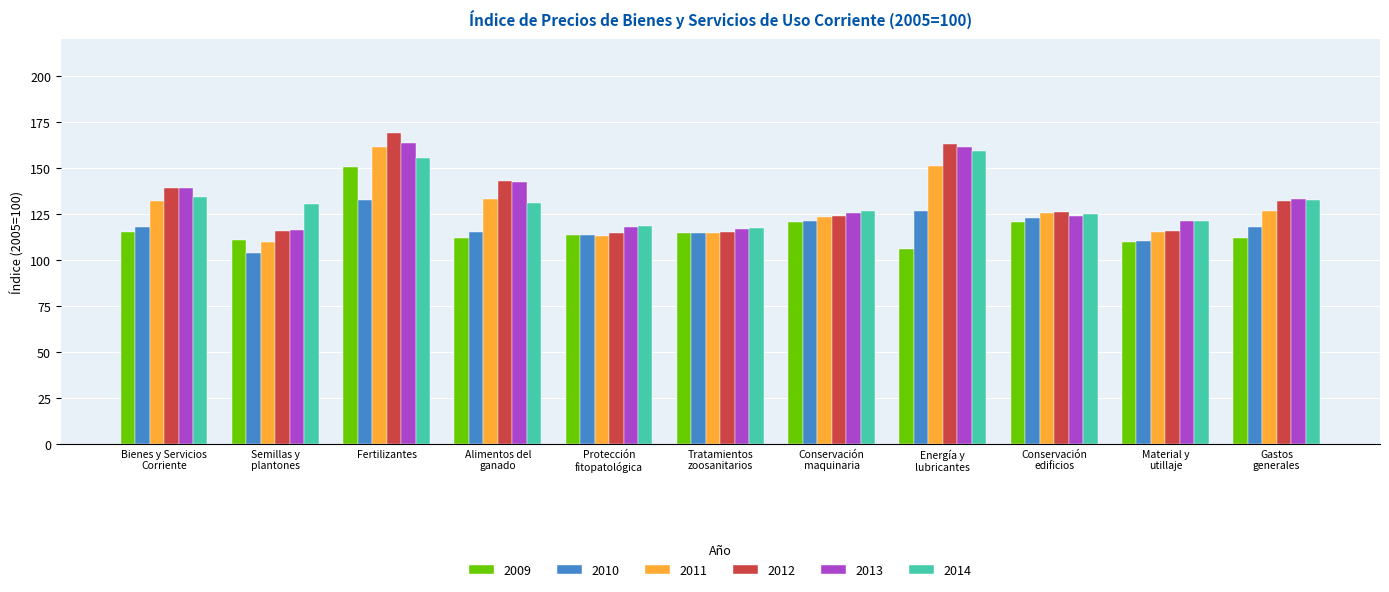

At how many categories does at least one series exceed 159?

2